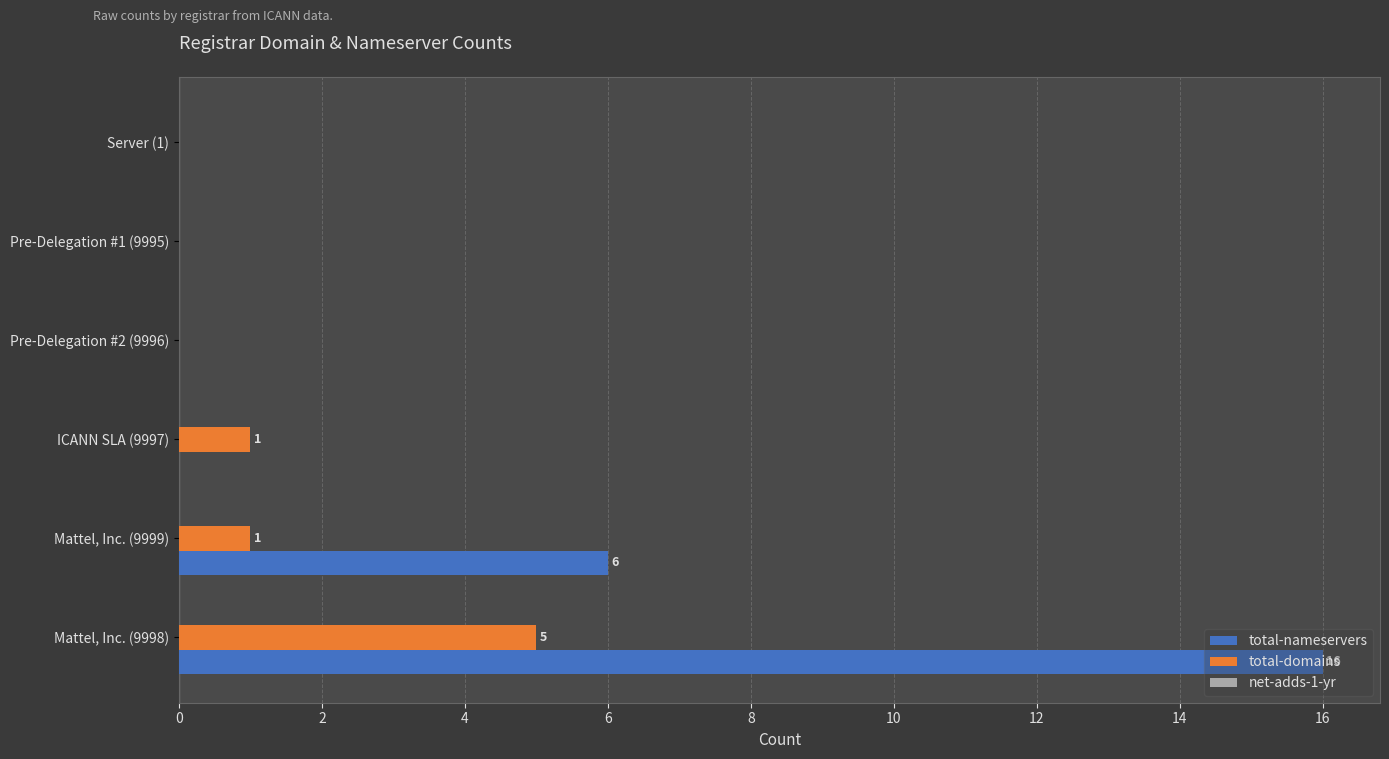

The value of total-nameservers at Pre-Delegation #2 (9996) is 0. True or false?

True